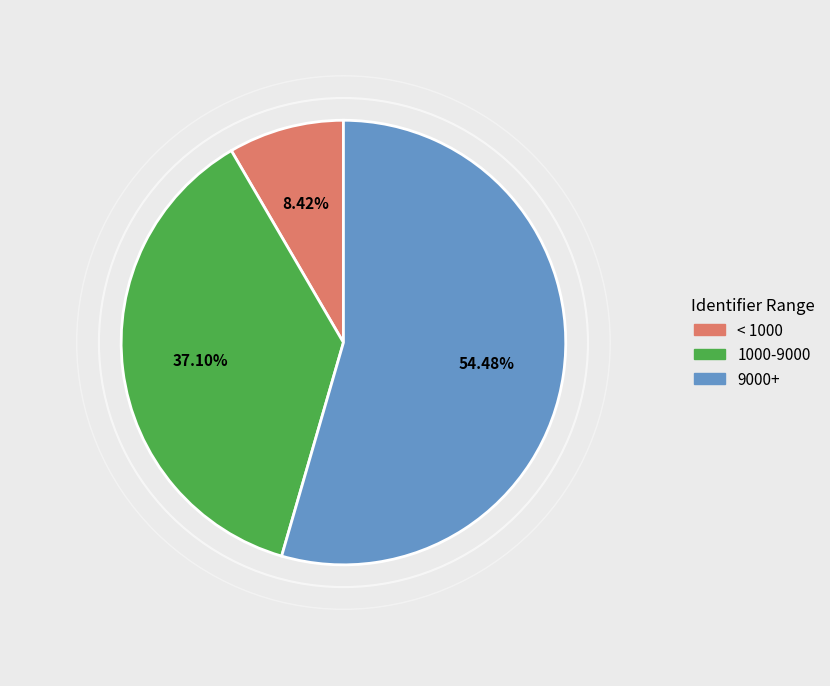

Does < 1000 represent more than half of the total?

No